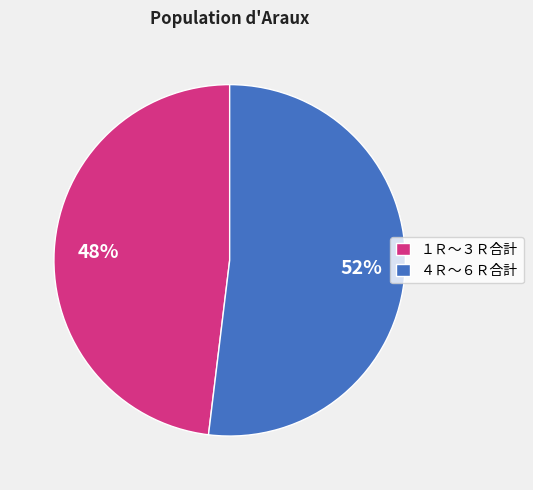

The １Ｒ～３Ｒ合計 slice represents 48% of the pie. True or false?

True